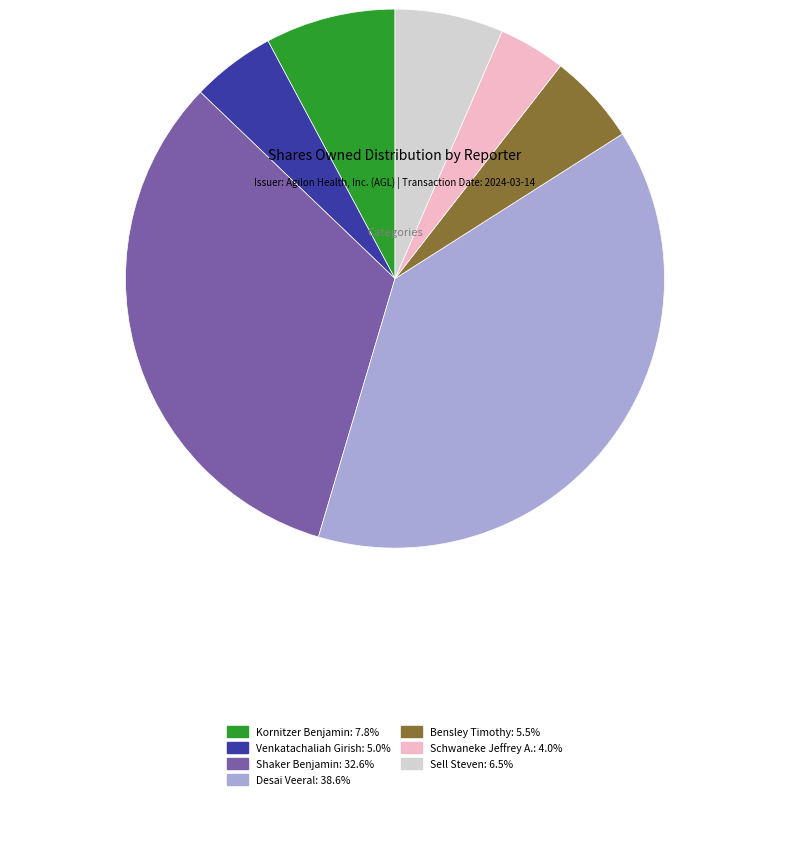

Is it true that Bensley Timothy is 5% of the pie?

True